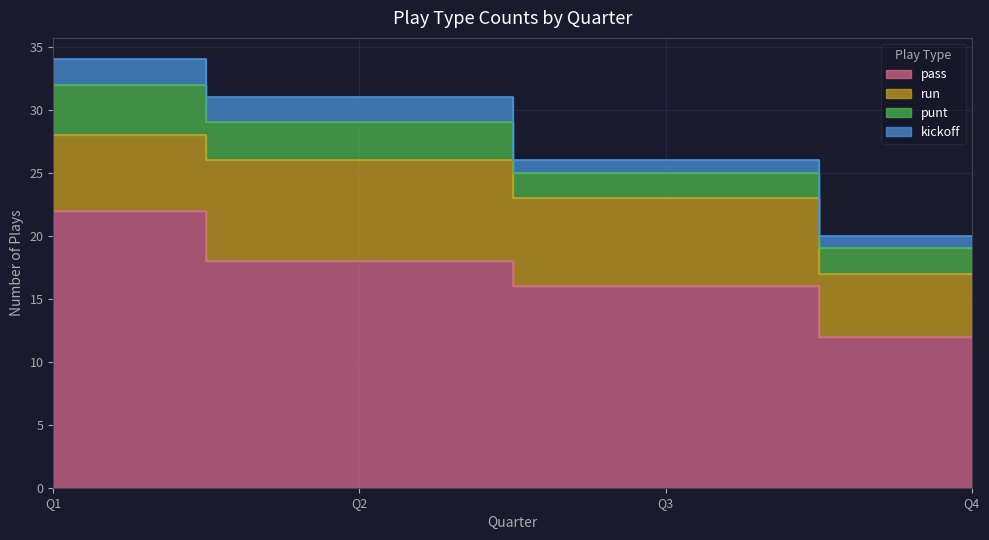

Is it true that punt equals 5 at 2?

False